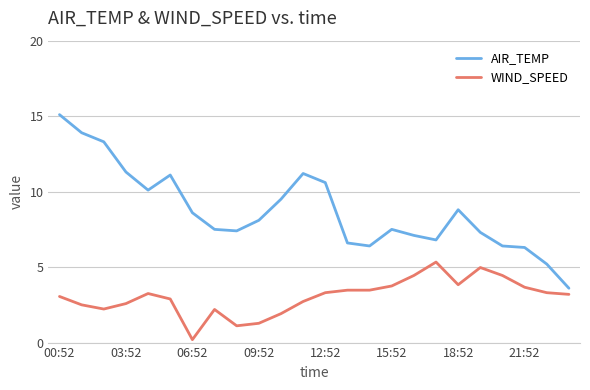

Rank the series by their average value, from lowest to highest.

WIND_SPEED, AIR_TEMP